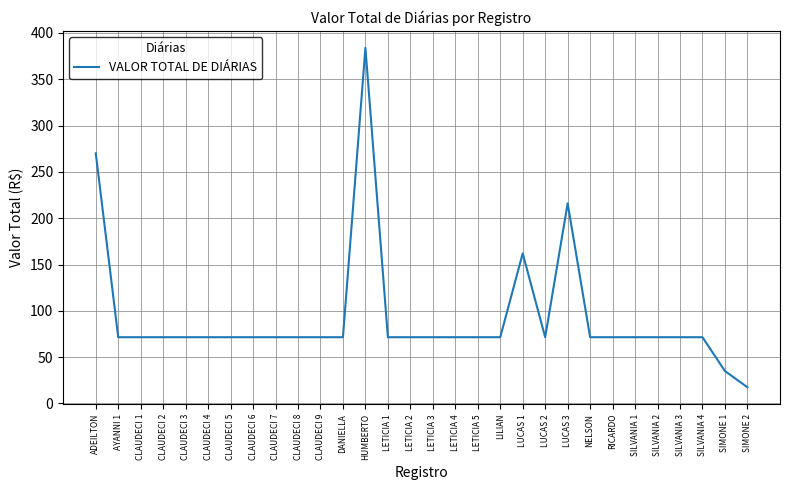

Between ADEILTON and RICARDO, which is larger?

ADEILTON